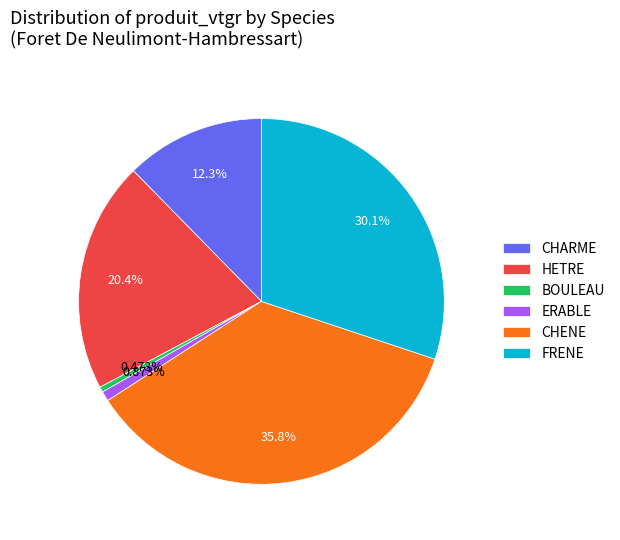

Do CHARME and ERABLE together represent more than half of the pie?

No